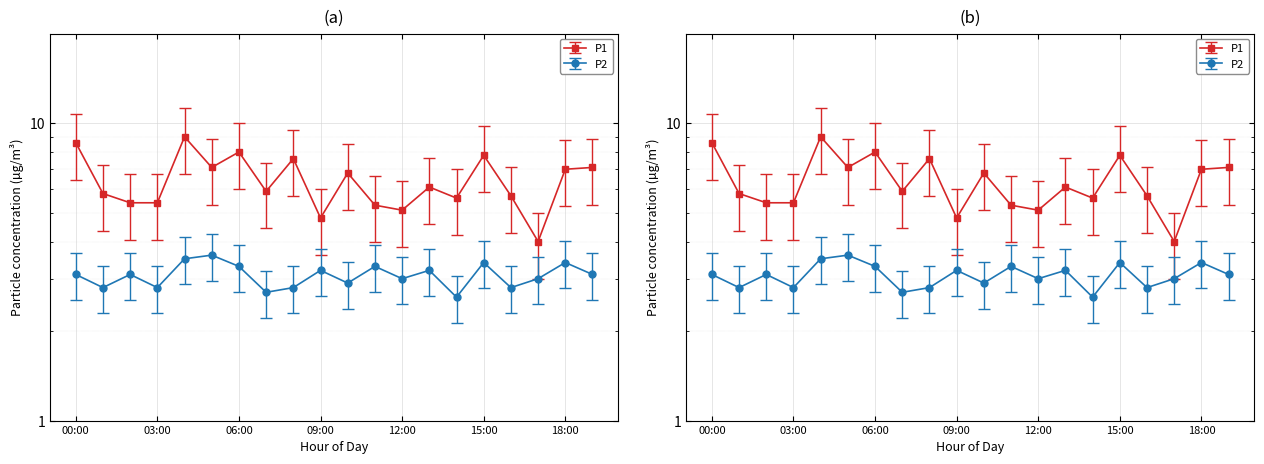

How many interior local valleys does the P2 series have?

7